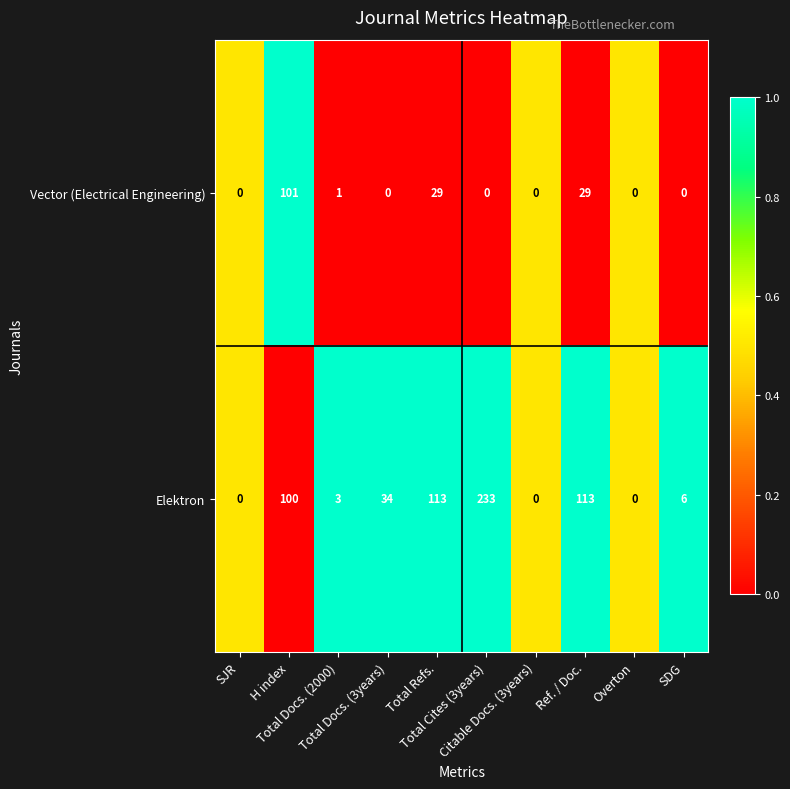

What is the spread (max minus min) of values at Ref. / Doc.?

84